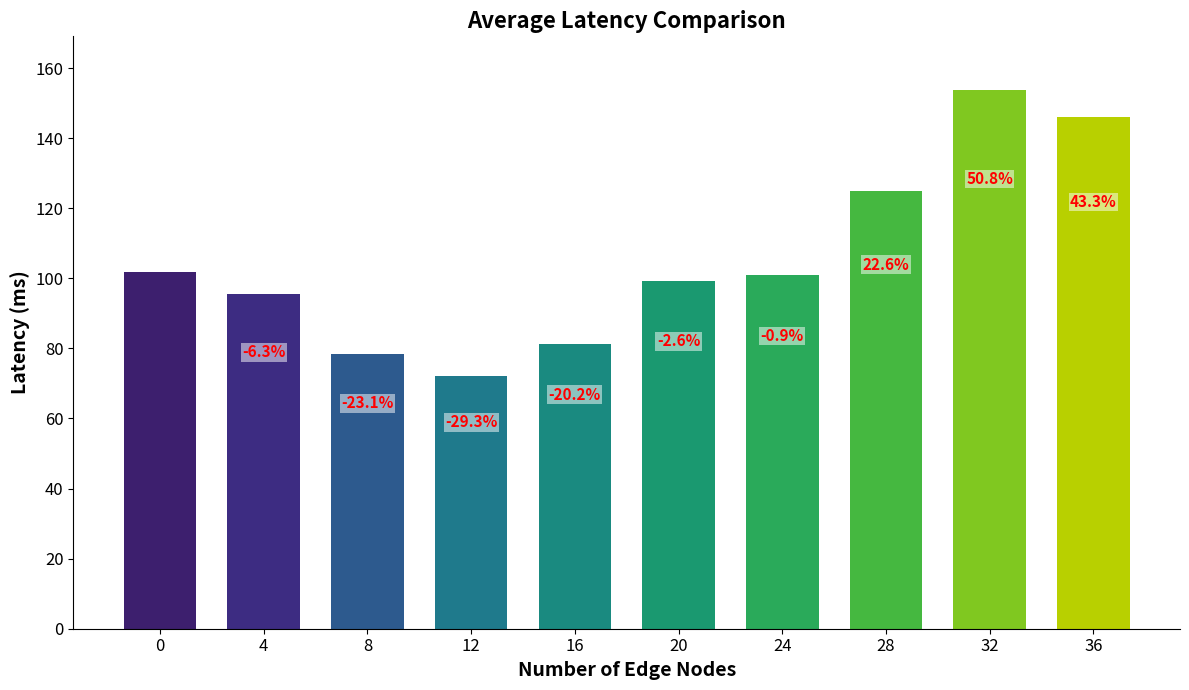

What is the change in value from 8 to 32?

+75.3